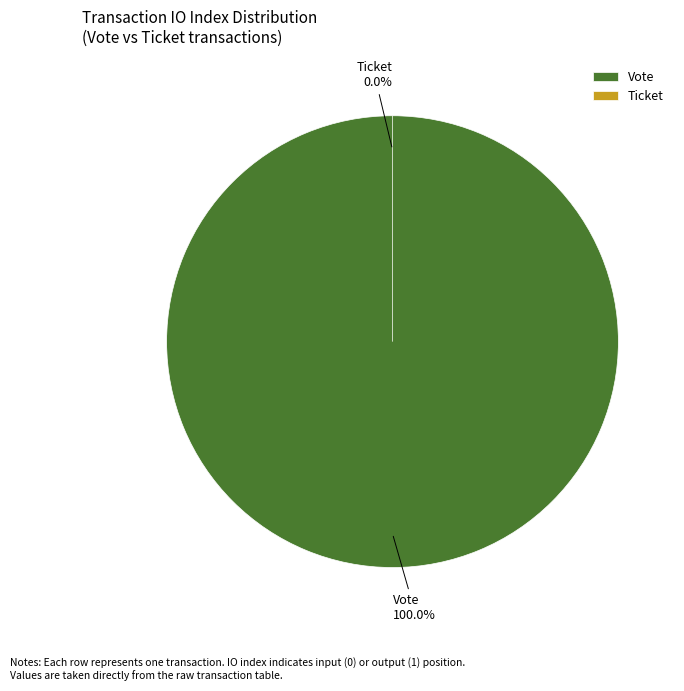

What is the smallest slice in the pie chart?

Ticket (io_index=0)